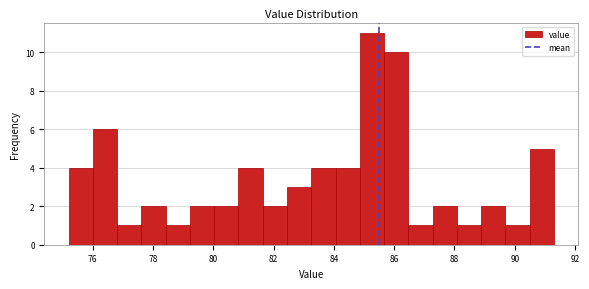

Over which range of the x-axis is the bar tallest?

84.8 to 85.6